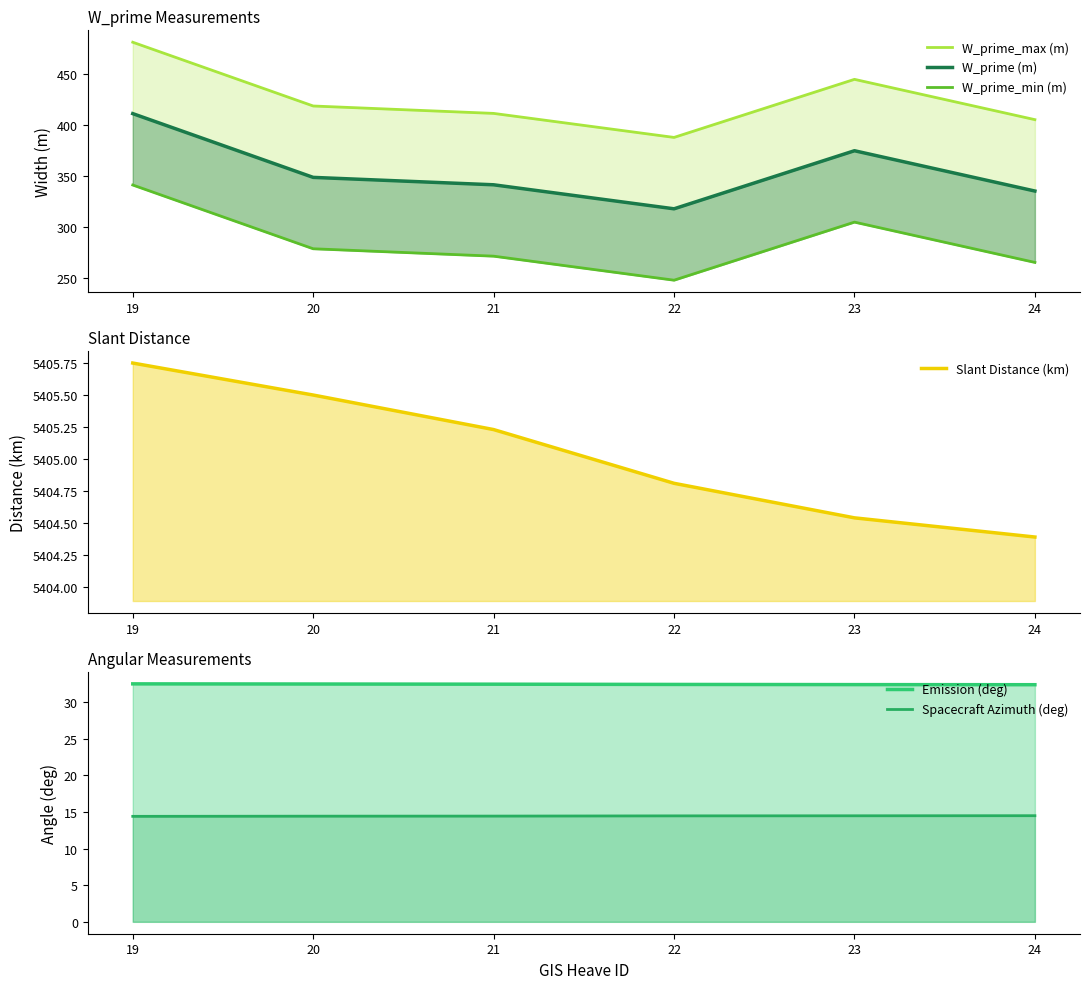

True or false: Emission (deg) has more than 1 points higher than both neighbors.

False